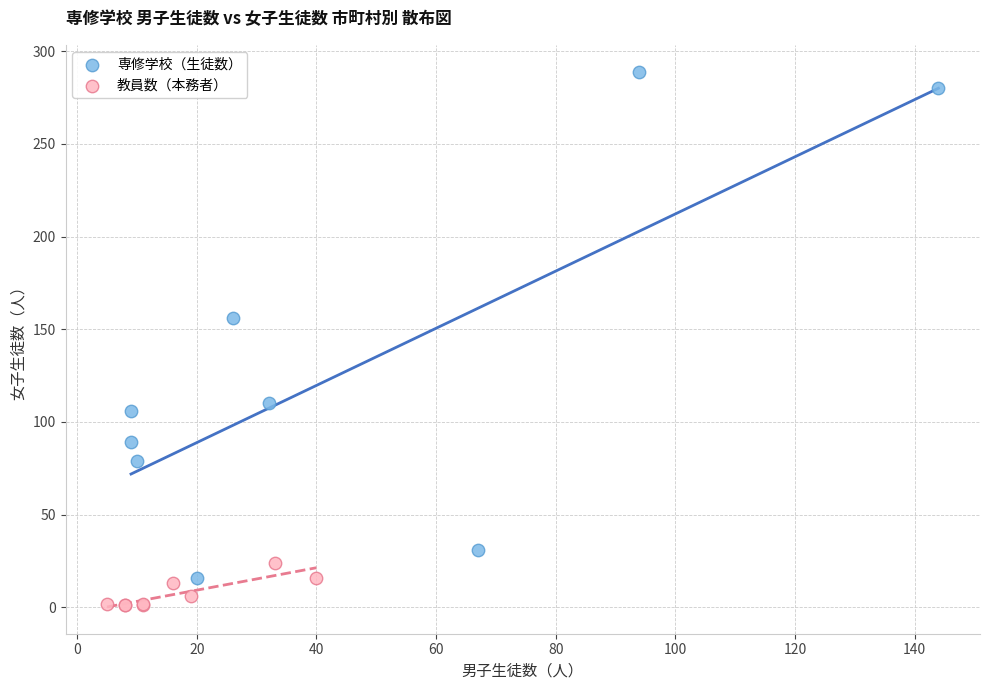

Which series contains the lowest Y value?

教員数（本務者）